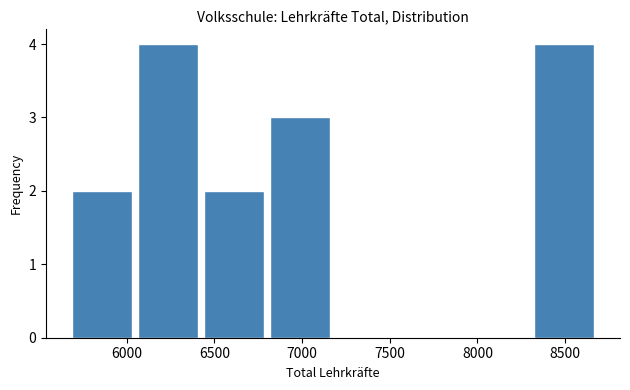

What is the height of the bar covering 6450 to 6800 on the x-axis? Neither the bar edges nor the heights are printed on the chart, so give them approximately, as read against the axes.

2